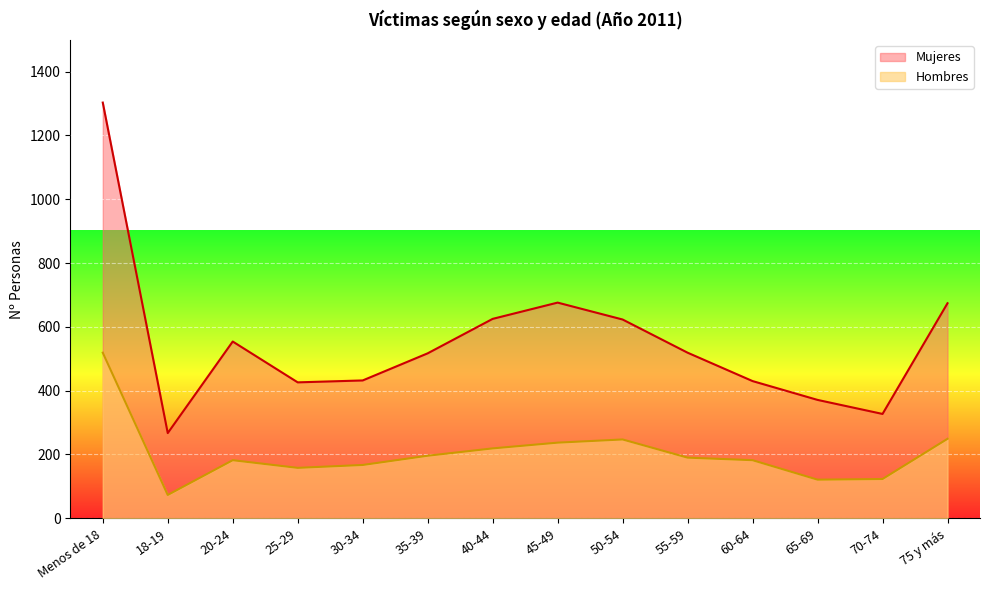

Which label corresponds to the largest value in the chart?

Menos de 18